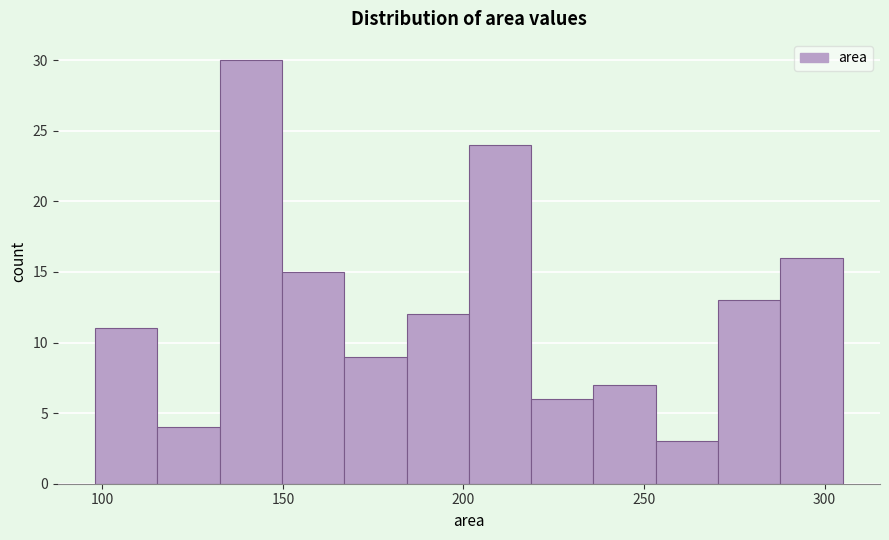

Around what value on the x-axis is the tallest bar? Give the approximate position of its centre, as read against the axis.

140